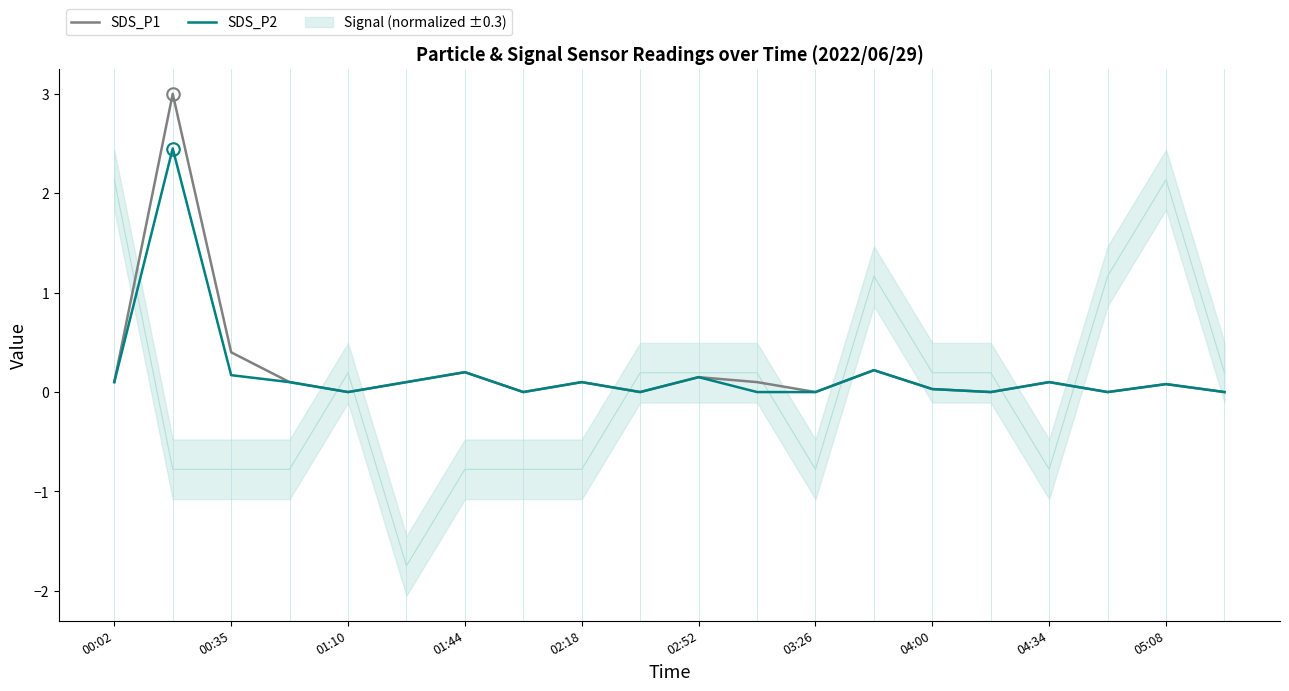

True or false: SDS_P2 and SDS_P1 cross at least once.

False